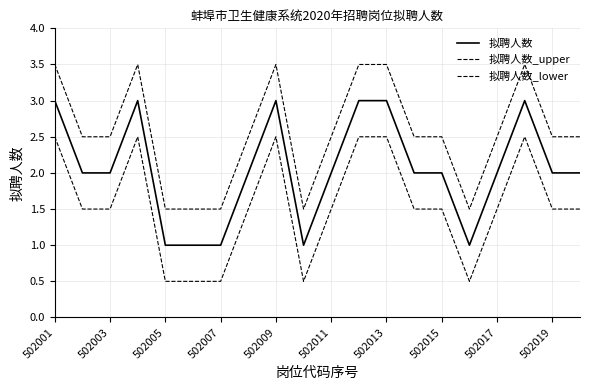

Count the 拟聘人数 values in the range 2 to 3.

15